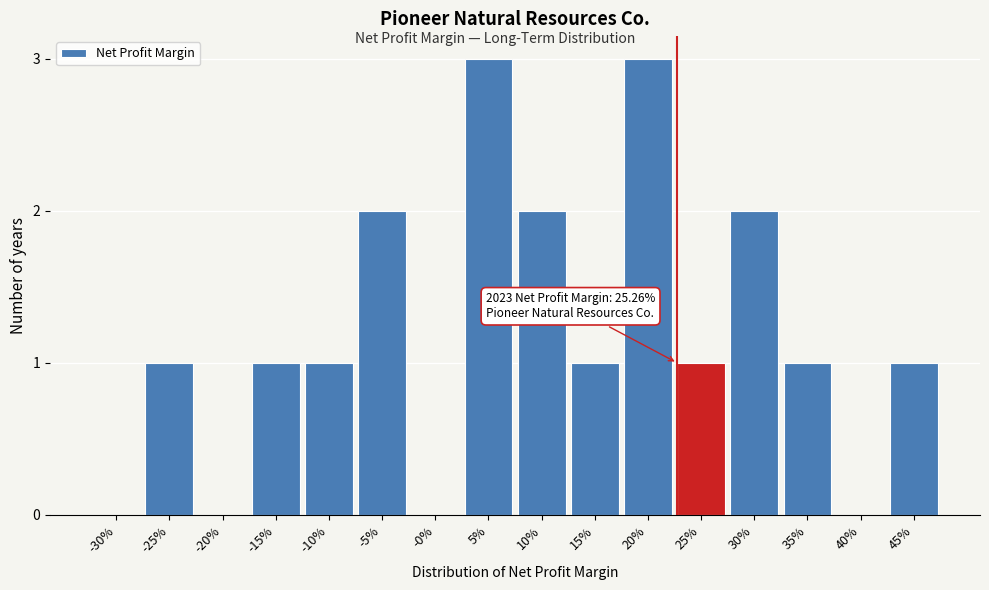

Reading left to right, list all the values displayed in this chart.

-30%=0	-25%=1	-20%=0	-15%=1	-10%=1	-5%=2	-0%=0	5%=3	10%=2	15%=1	20%=3	25%=1	30%=2	35%=1	40%=0	45%=1